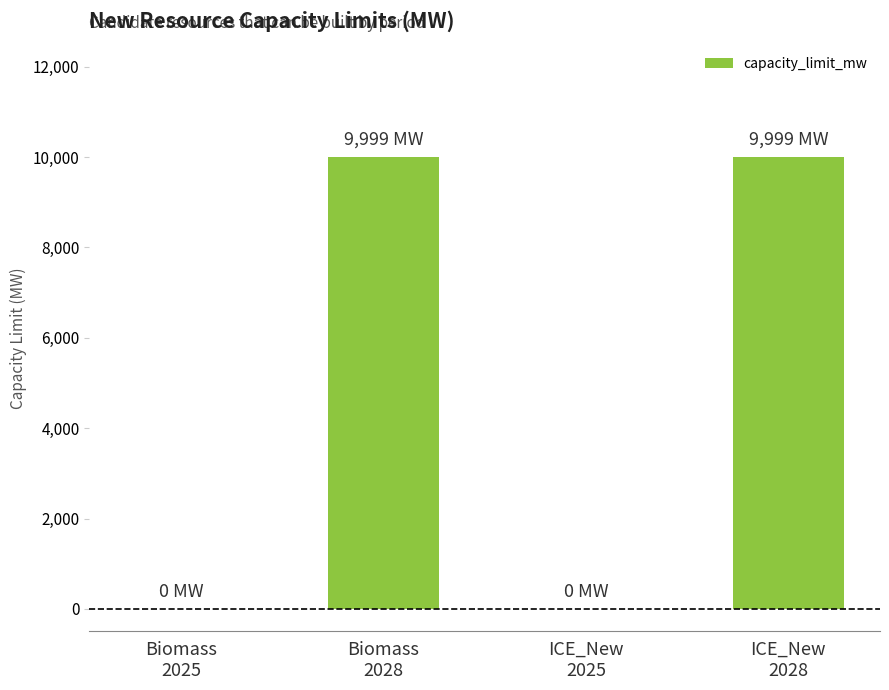

How many series are shown in this chart?

1